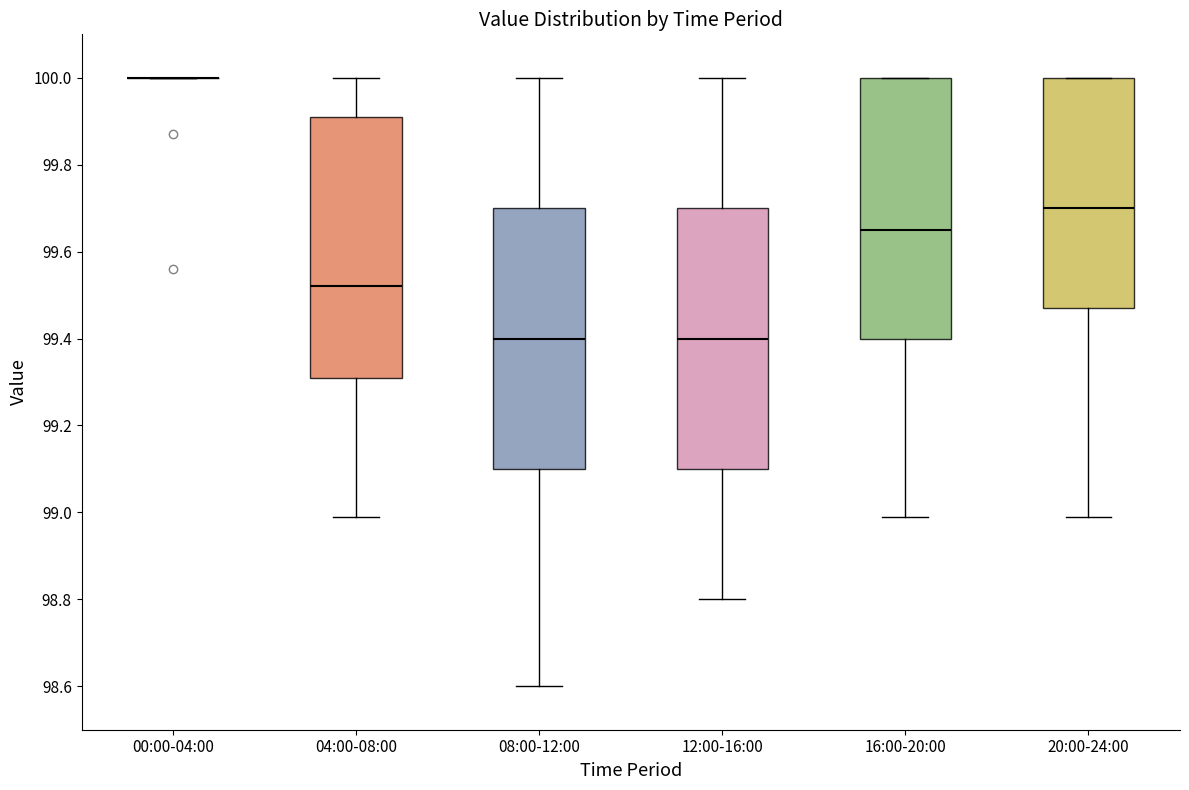

Where is the upper edge of the box for 16:00-20:00 on the y-axis? The values are not printed on the chart, so give them approximately, as read against the axis.

100.00